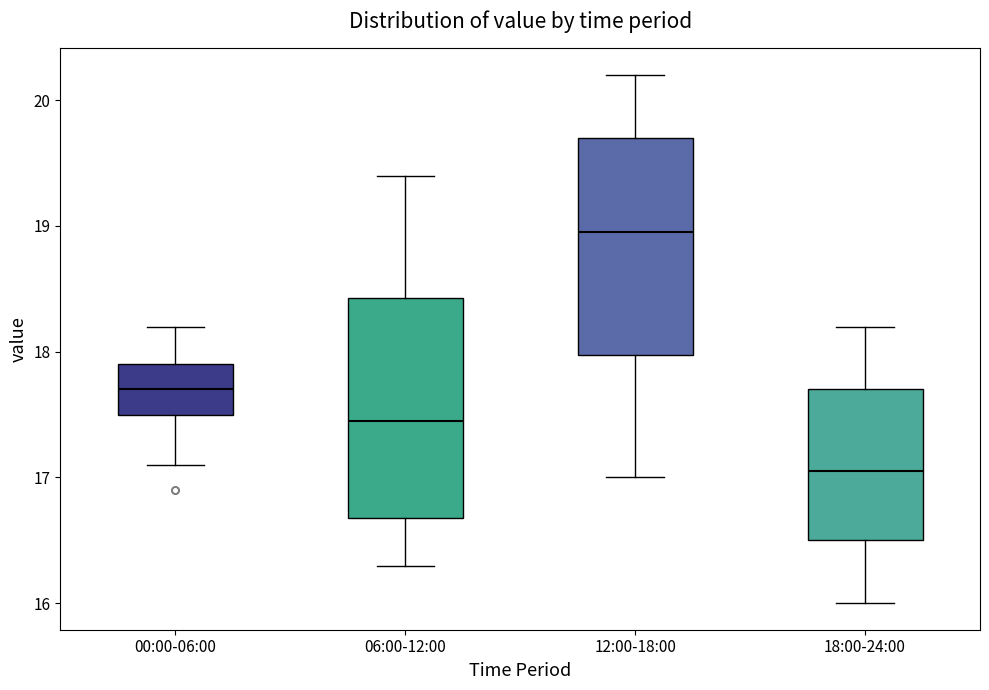

Which box has the highest median line?

12:00-18:00